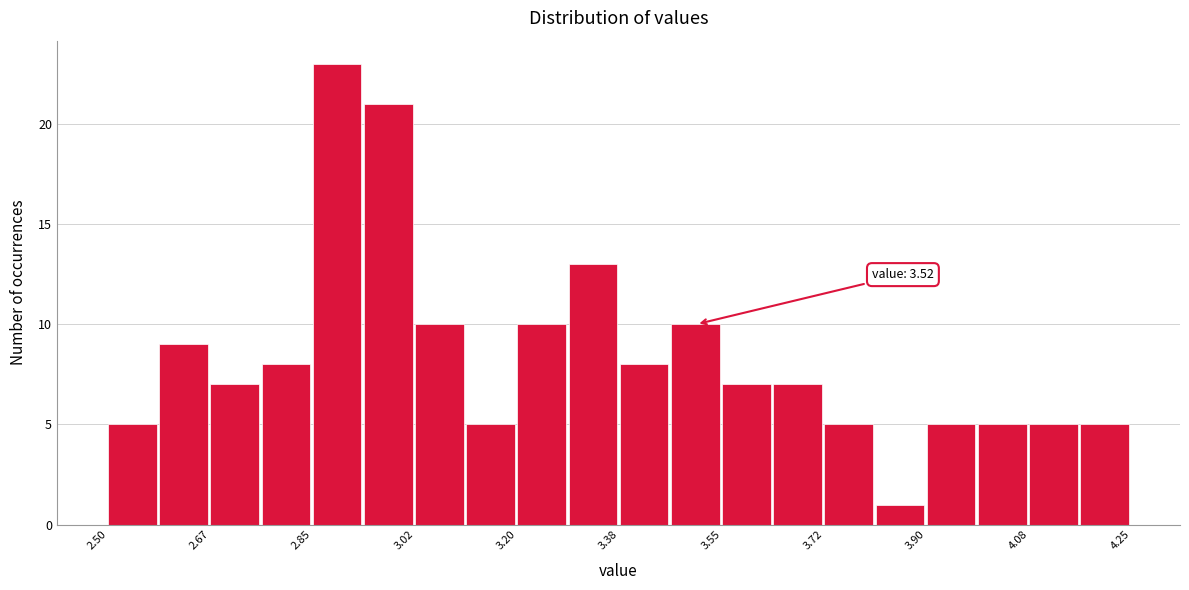

Which range on the x-axis has the tallest bar?

2.86 to 2.94